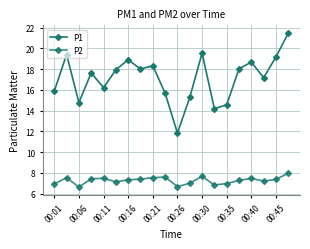

What is the value of the P2 point at the 5th from the left?

7.5